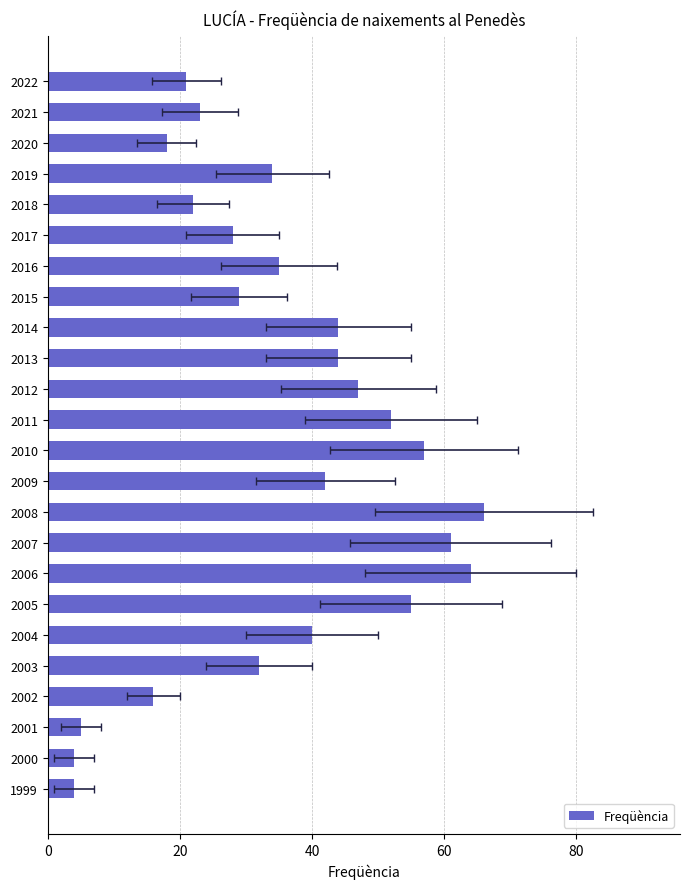

Are the bars grouped side by side (vs. stacked)?

No